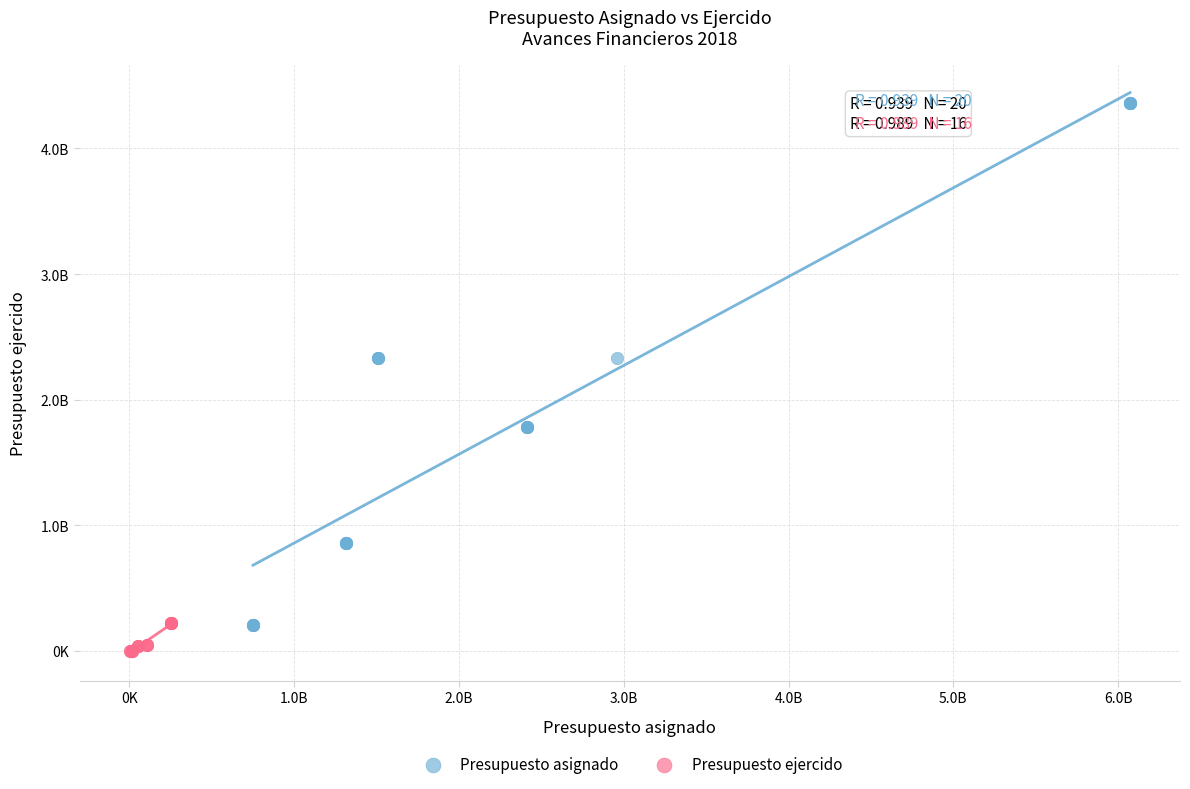

What are all the series names shown in the legend?

Presupuesto asignado, Presupuesto ejercido